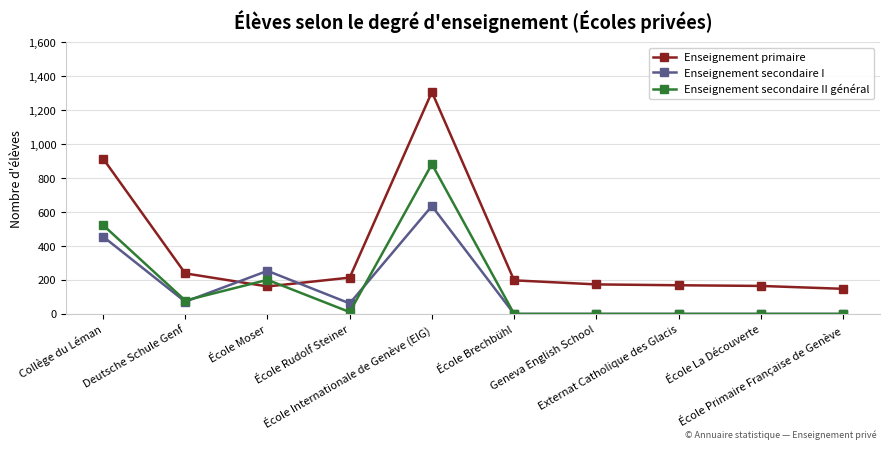

Which series has the largest range (max minus min)?

Enseignement primaire